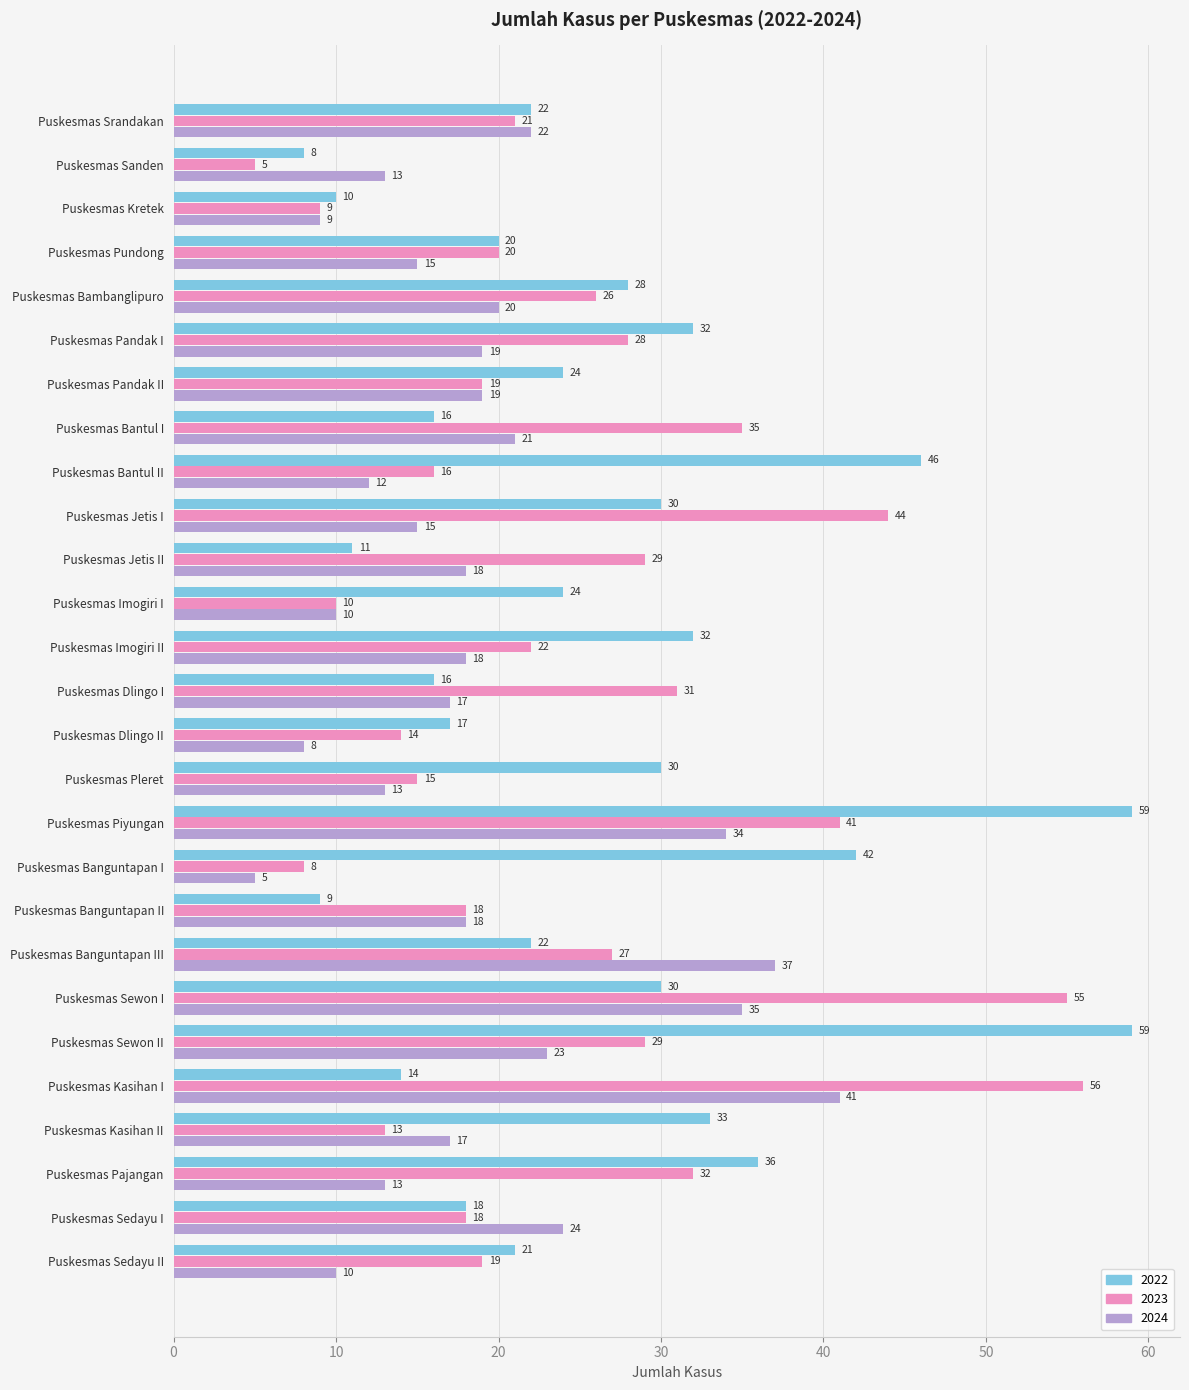

Which series changed the most between Puskesmas Jetis II and Puskesmas Dlingo I?

2022